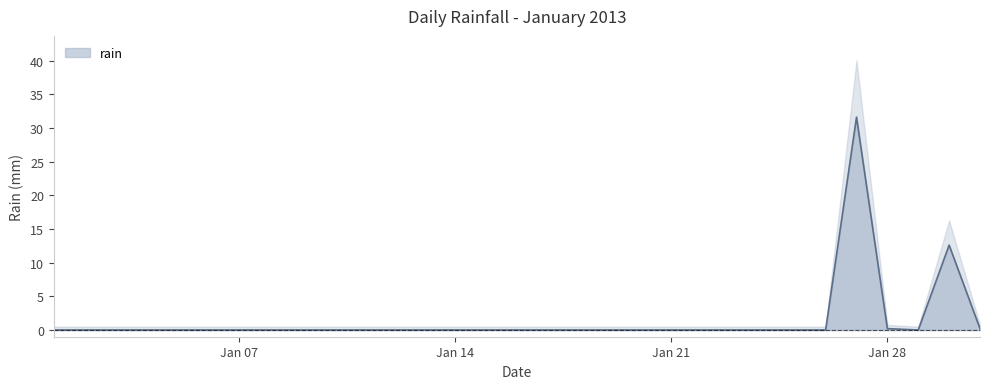

At which category does the data reach its first local valley?

2013-01-29